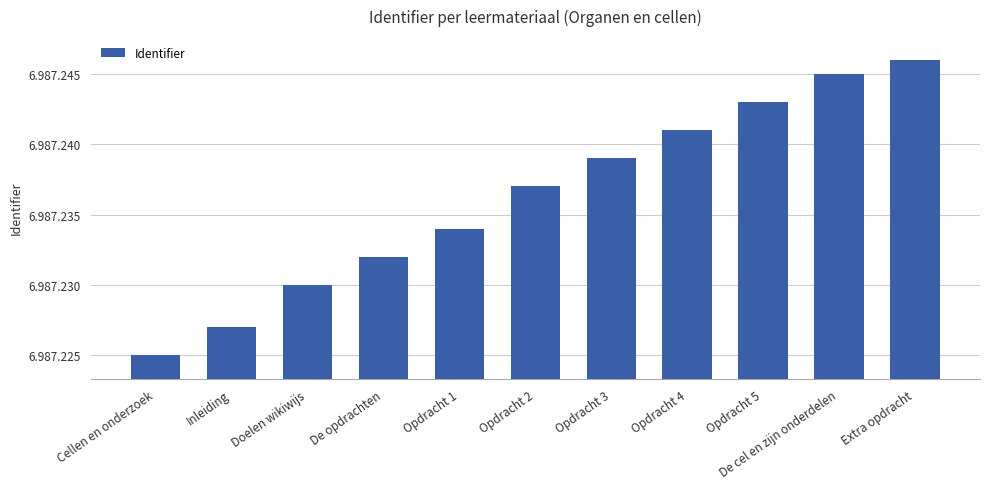

Read the value at Opdracht 3, to the nearest 5.

6987240